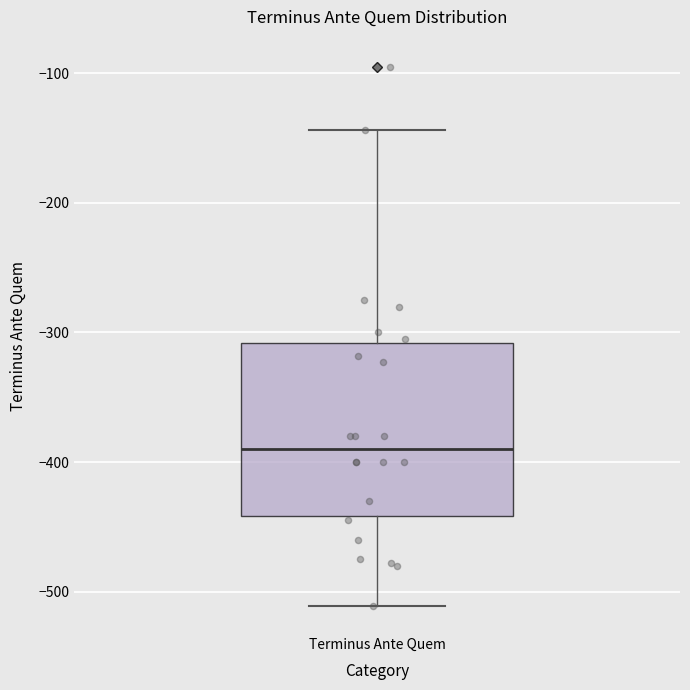

Where is the upper edge of the box for Terminus Ante Quem on the y-axis? The values are not printed on the chart, so give them approximately, as read against the axis.

-310